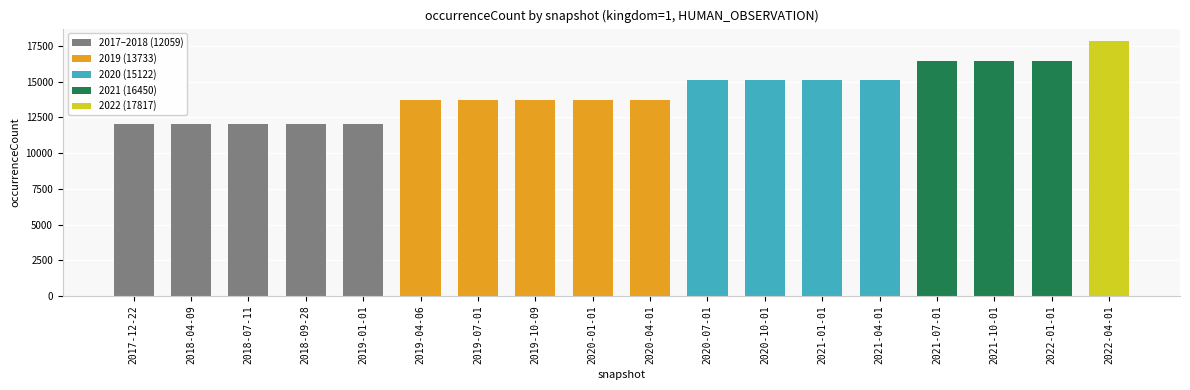

Count the number of data series in this chart.

1